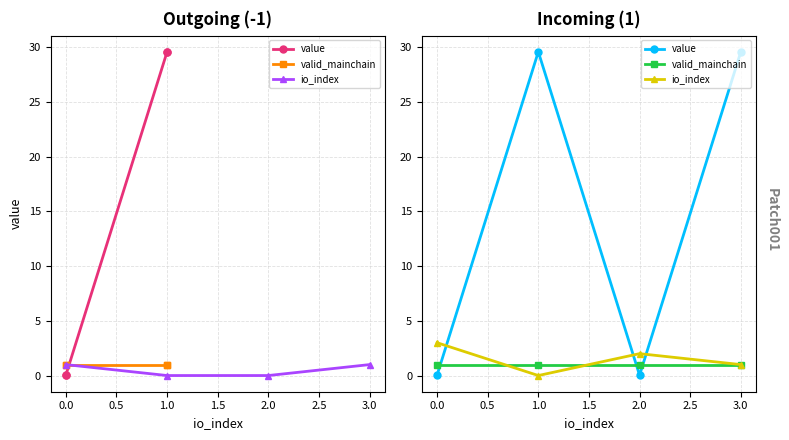

Which series has the widest spread of values?

value